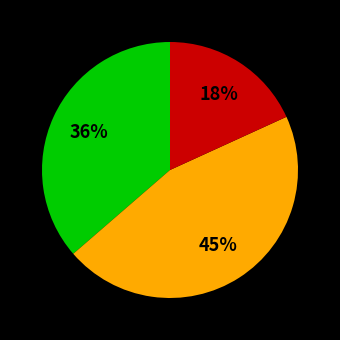

To the nearest percent, what is the average slice percentage?

33%